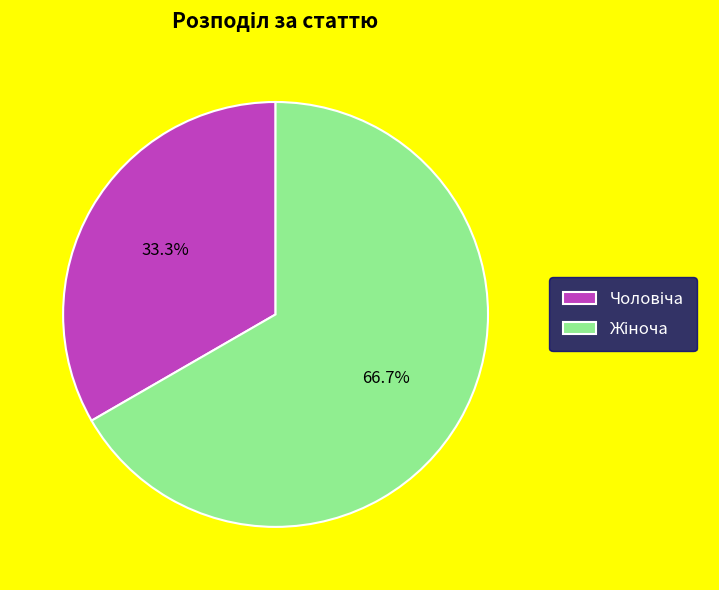

Does any single category account for the majority?

Yes